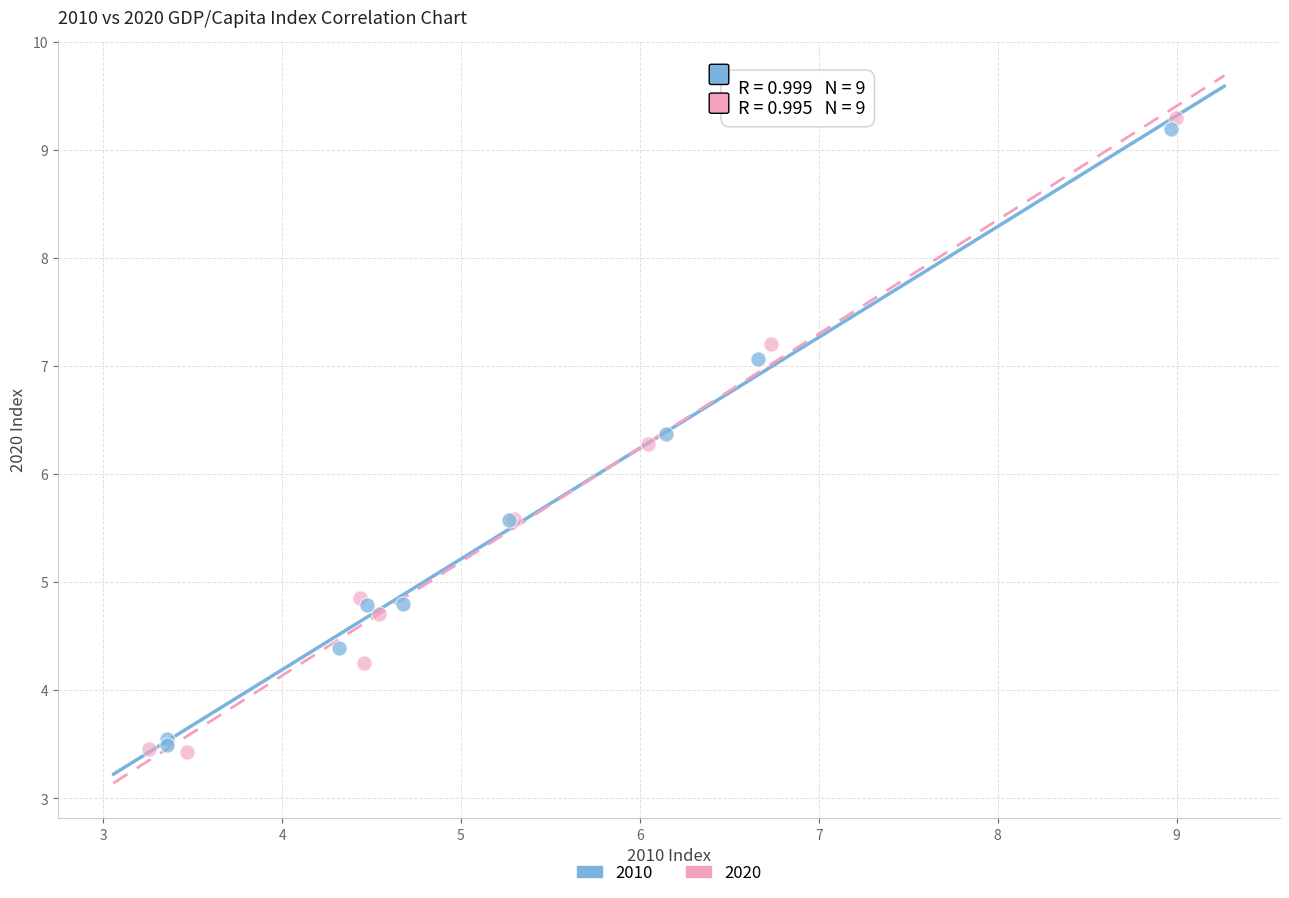

Which series has the largest Y range (max minus min)?

2020